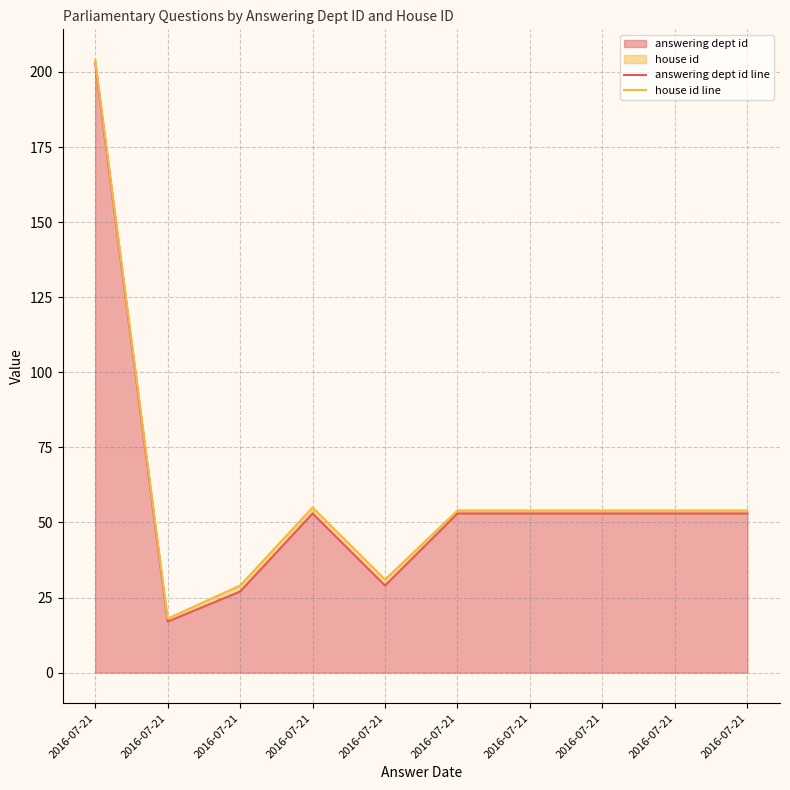

At which category is the sum across all series the highest?

2016-07-21